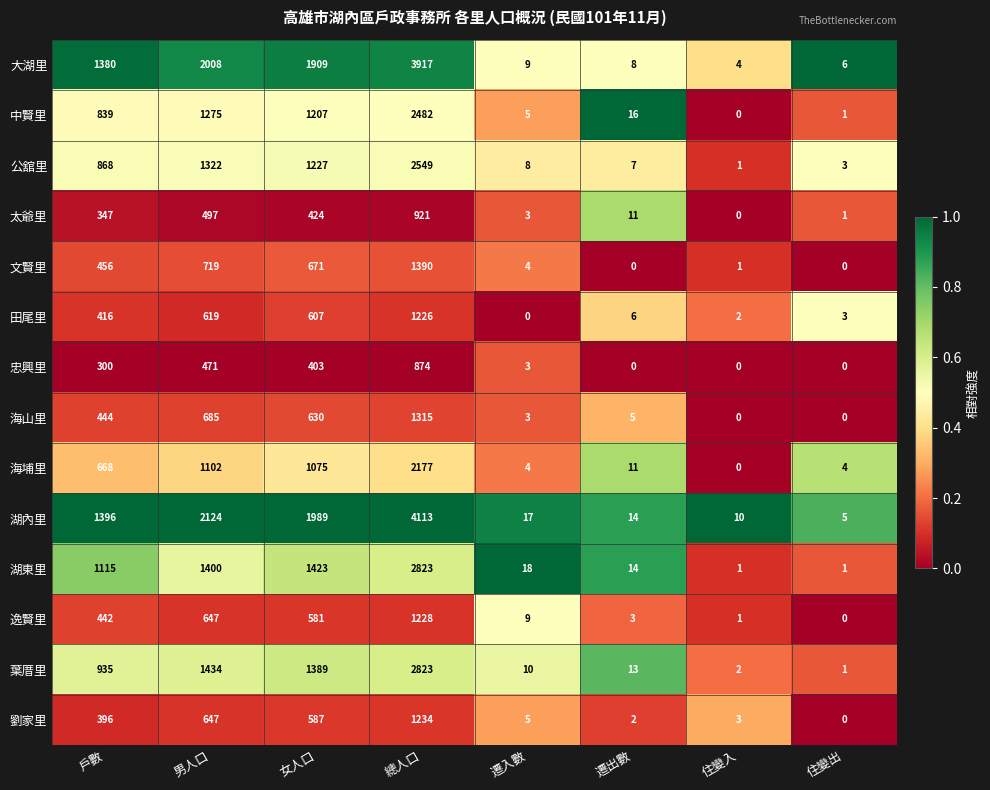

Which series has the largest range (max minus min)?

湖內里